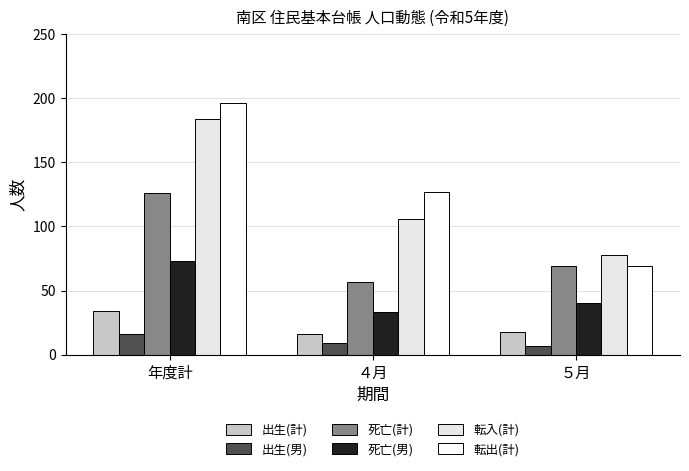

What is the lowest value of the 転入(計) series?

78